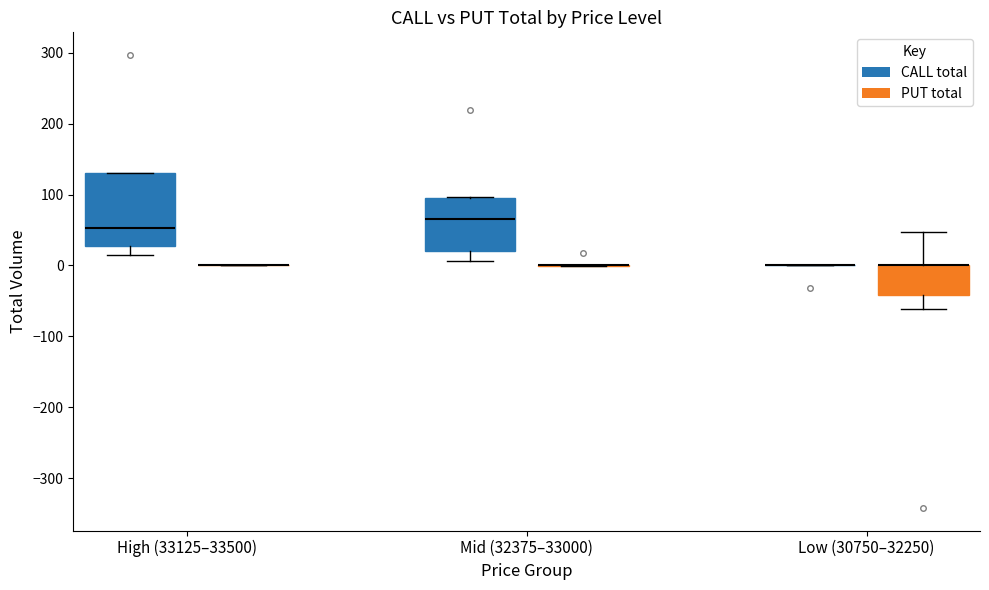

Comparing the boxes themselves (not the whiskers), which one is the tallest?

High (33125–33500) (CALL total)